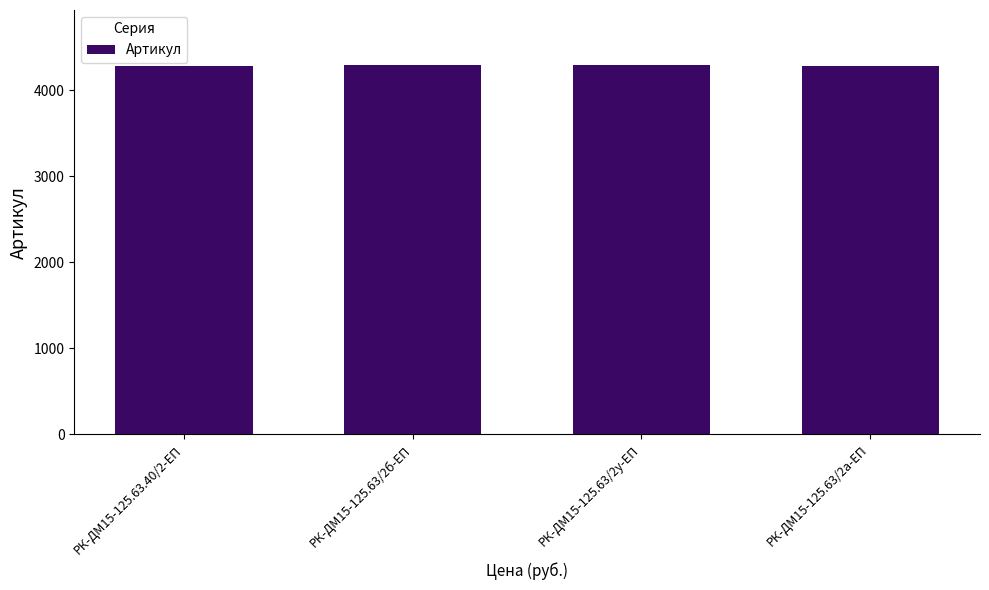

What is the greatest value displayed?

4288